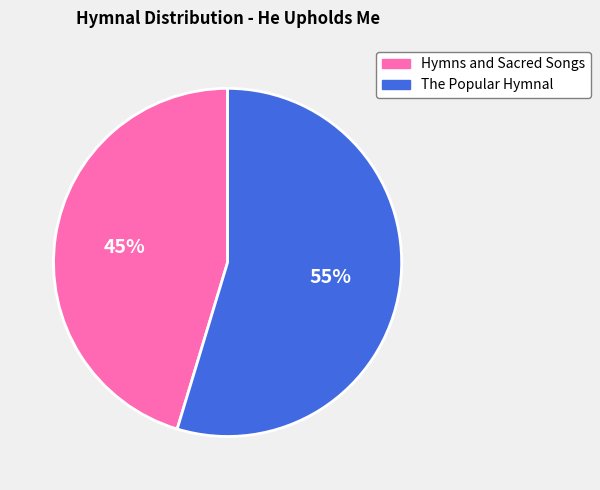

Does any single category account for the majority?

Yes